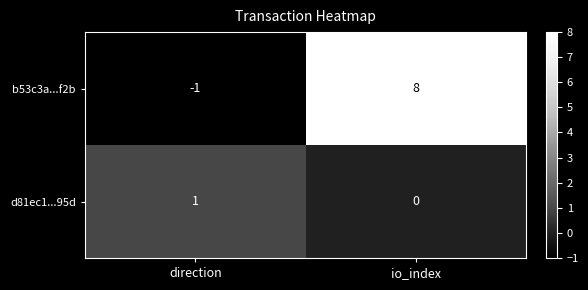

Reading right to left, transcribe all the data shown in this chart.

b53c3a...f2b: 8	-1
d81ec1...95d: 0	1